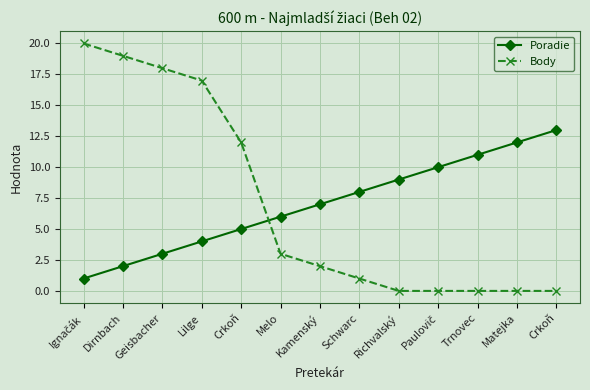

Does the chart display data point markers on the line(s)?

Yes